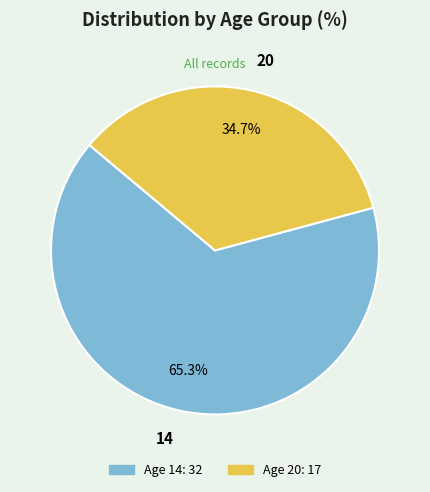

Is there a majority slice in this chart?

Yes